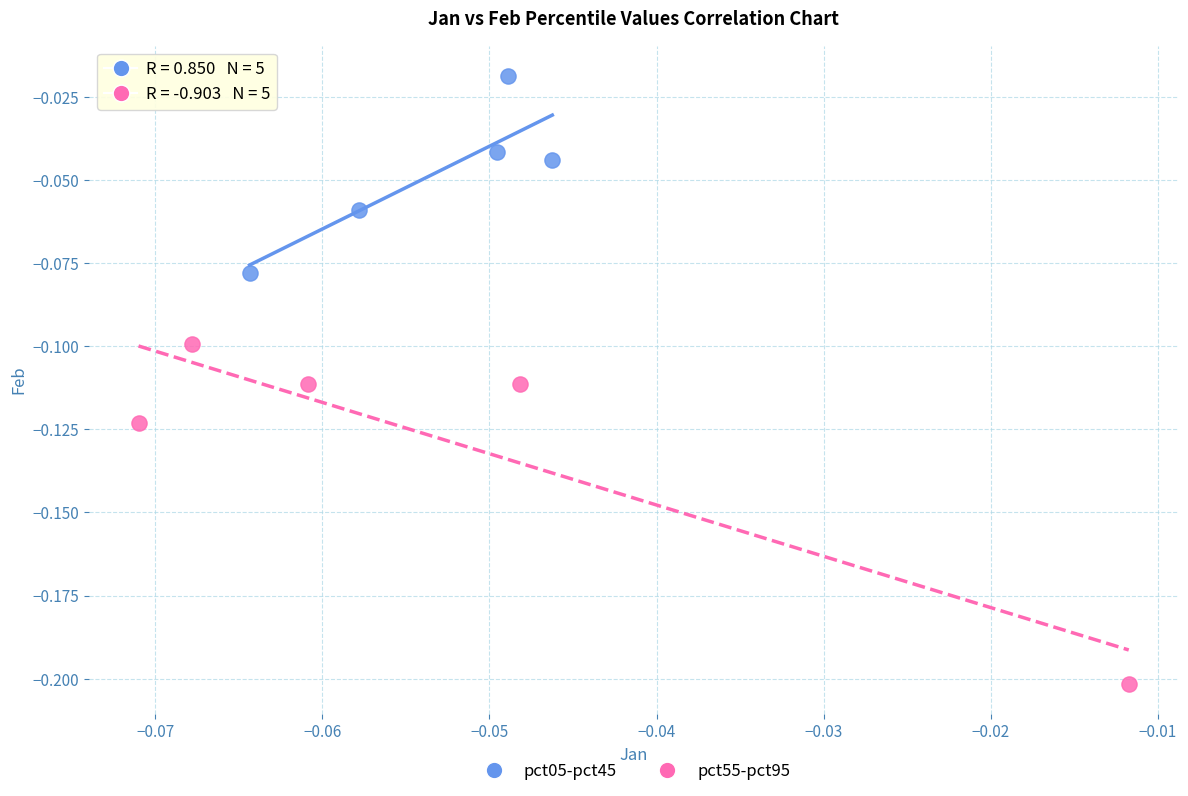

Which series has the widest spread of Y values?

pct55-pct95